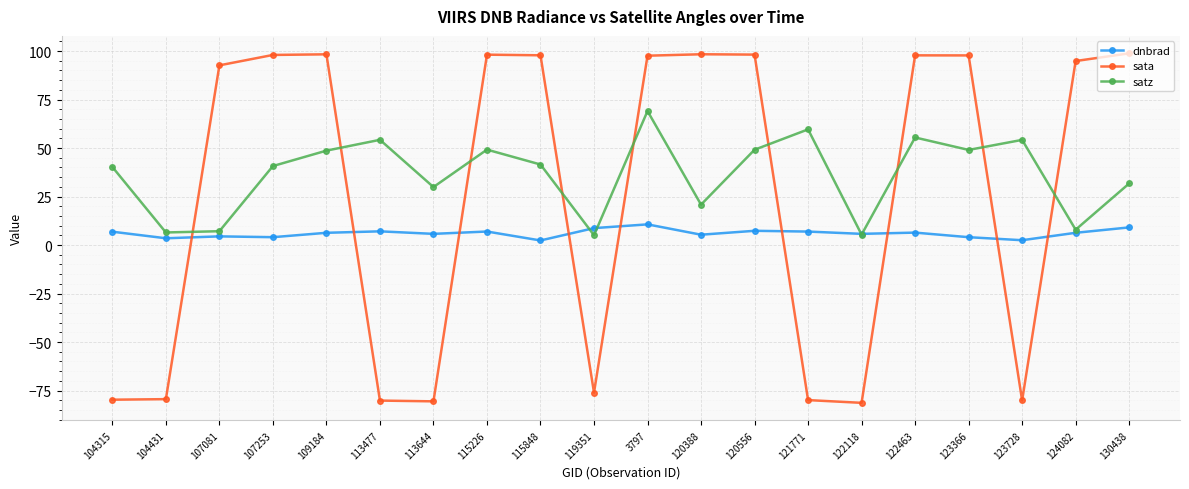

What is the highest value of the sata series?

98.8